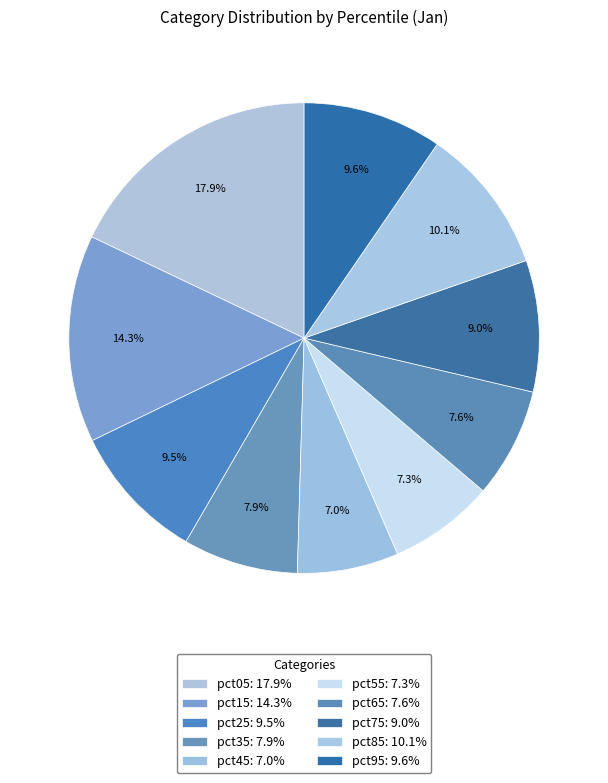

To the nearest percent, what percentage of the pie is pct75?

9%